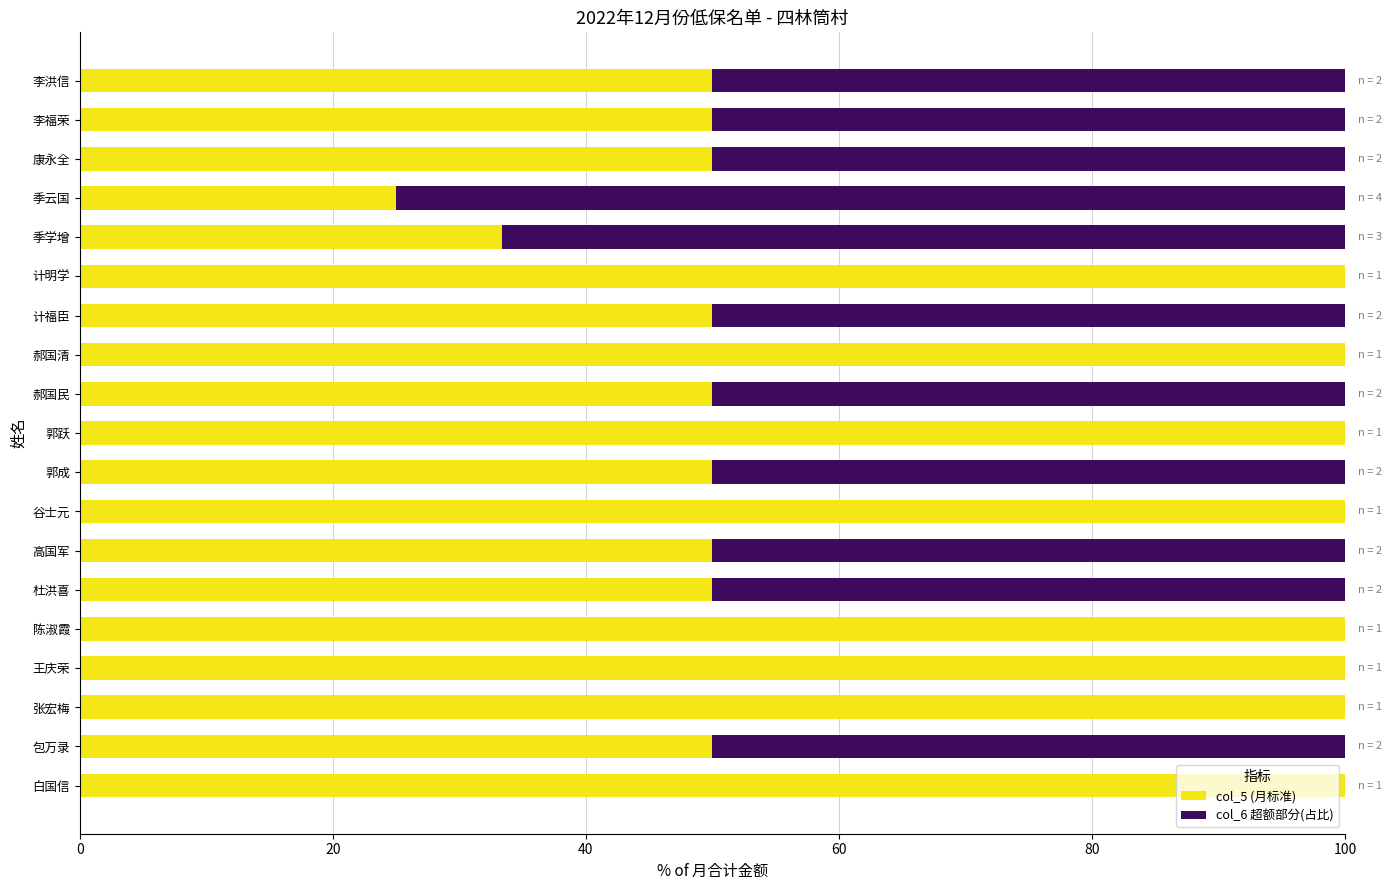

What is the sum of the col_5 (月标准) values at 包万录 and 郝国清?

150.0